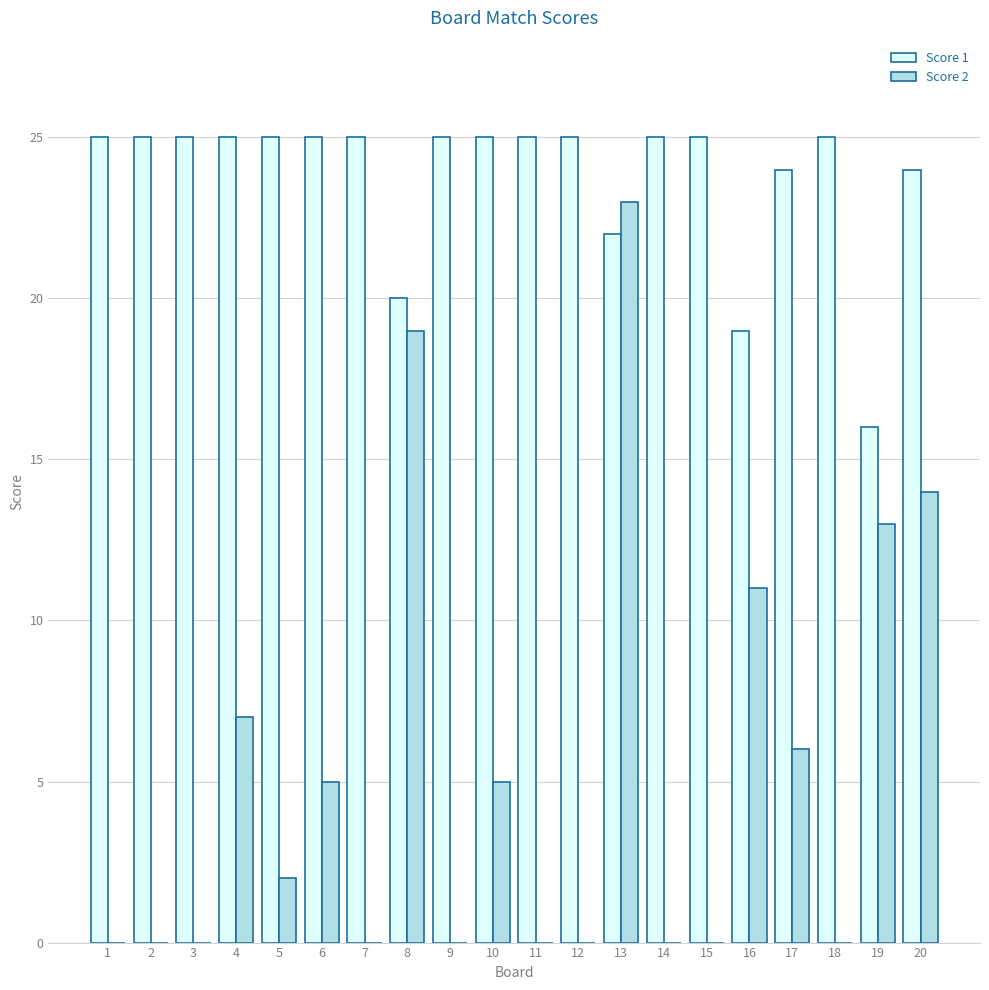

What is the maximum value for Score 1?

25